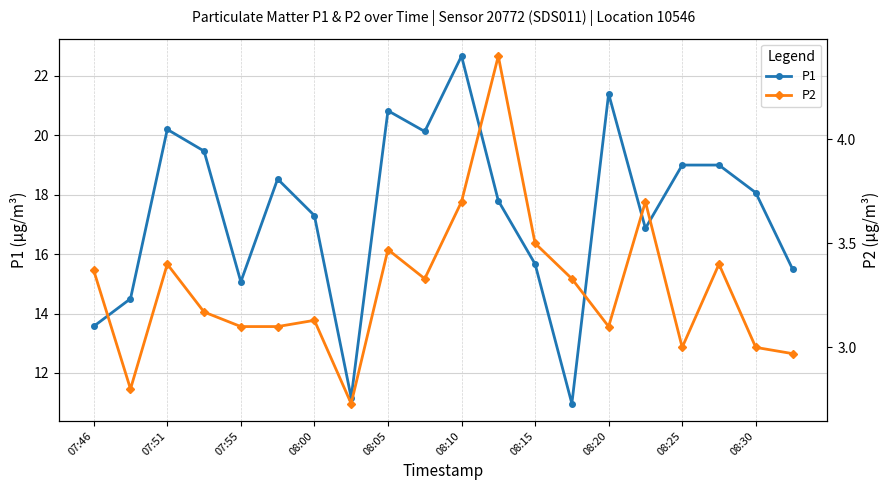

What is the highest value of the P1 series?

22.7